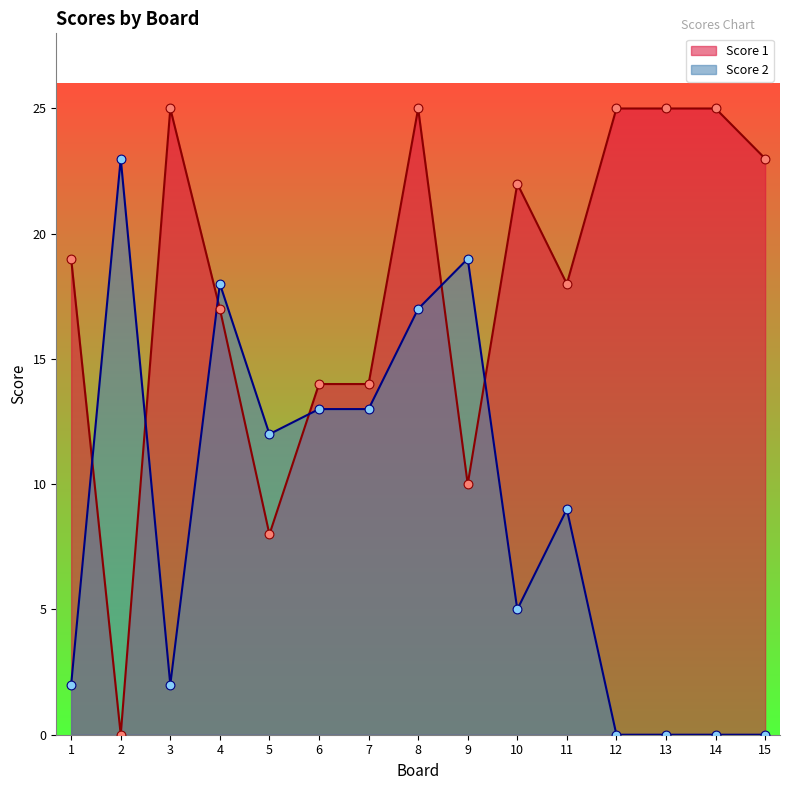

At how many categories does at least one series exceed 16?

12